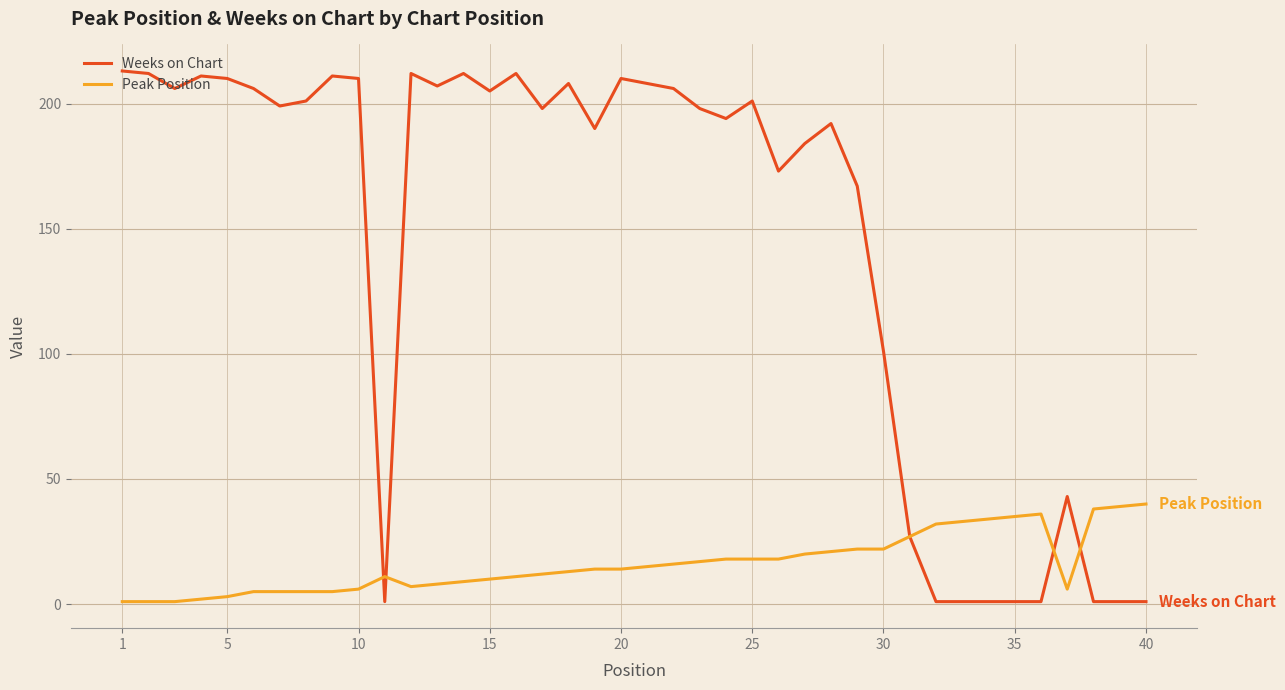

Is this an area chart (filled region under the line)?

No